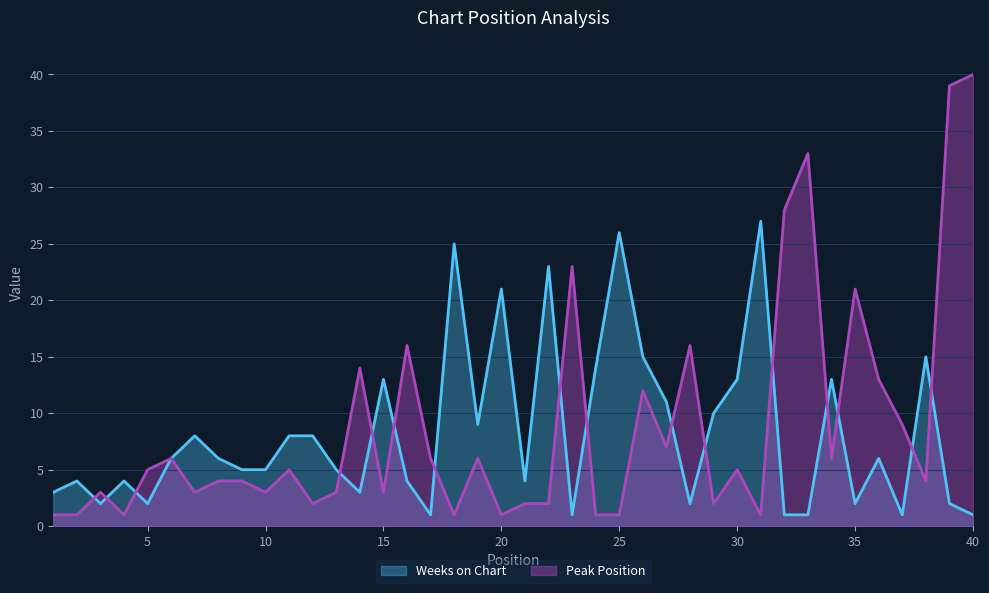

What is the difference between the maximum and minimum values in the Weeks on Chart series?

26